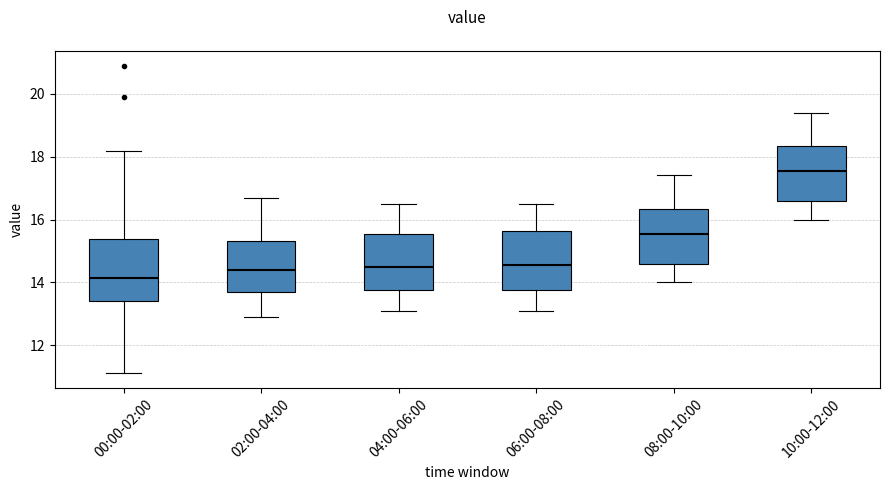

Reading left to right, transcribe this box plot: for each box, give where its median line is, the range the box spans, and where its two whiskers end, as read against the y-axis. The values are not printed on the chart, so give them approximately, as read against the axis.

00:00-02:00: median 14.2, box 13.4 to 15.4, whiskers 11.2 to 18.2
02:00-04:00: median 14.4, box 13.8 to 15.4, whiskers 13.0 to 16.8
04:00-06:00: median 14.6, box 13.8 to 15.6, whiskers 13.2 to 16.6
06:00-08:00: median 14.6, box 13.8 to 15.6, whiskers 13.2 to 16.6
08:00-10:00: median 15.6, box 14.6 to 16.4, whiskers 14.0 to 17.4
10:00-12:00: median 17.6, box 16.6 to 18.4, whiskers 16.0 to 19.4